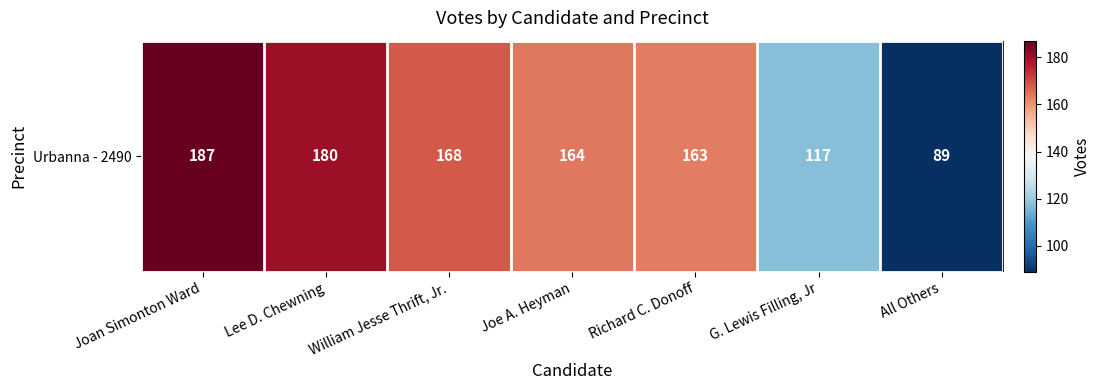

The value at Lee D. Chewning is 180. True or false?

True